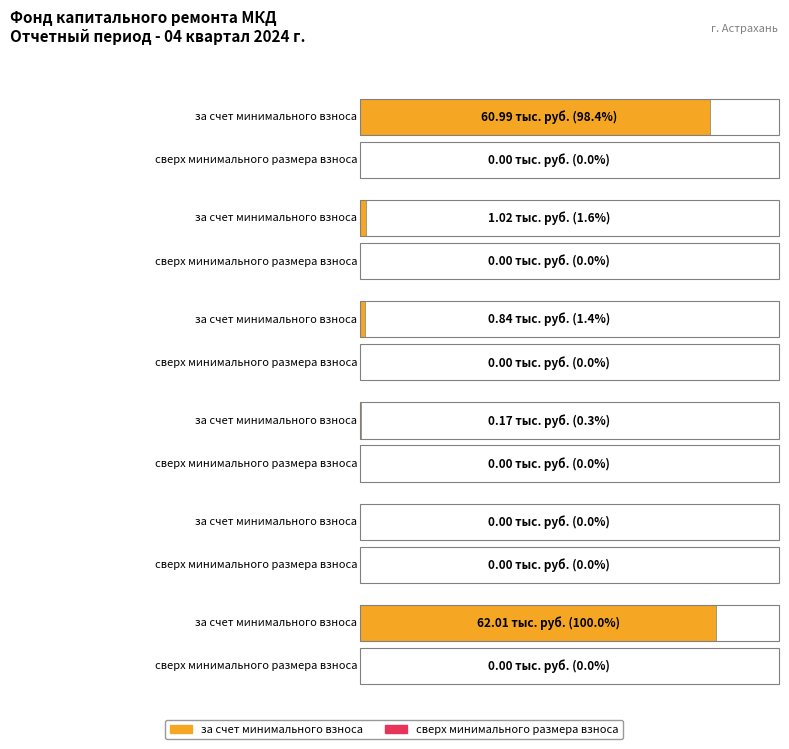

Between Поступило всего and в т.ч. пеней, which series saw the biggest shift?

за счет минимального взноса